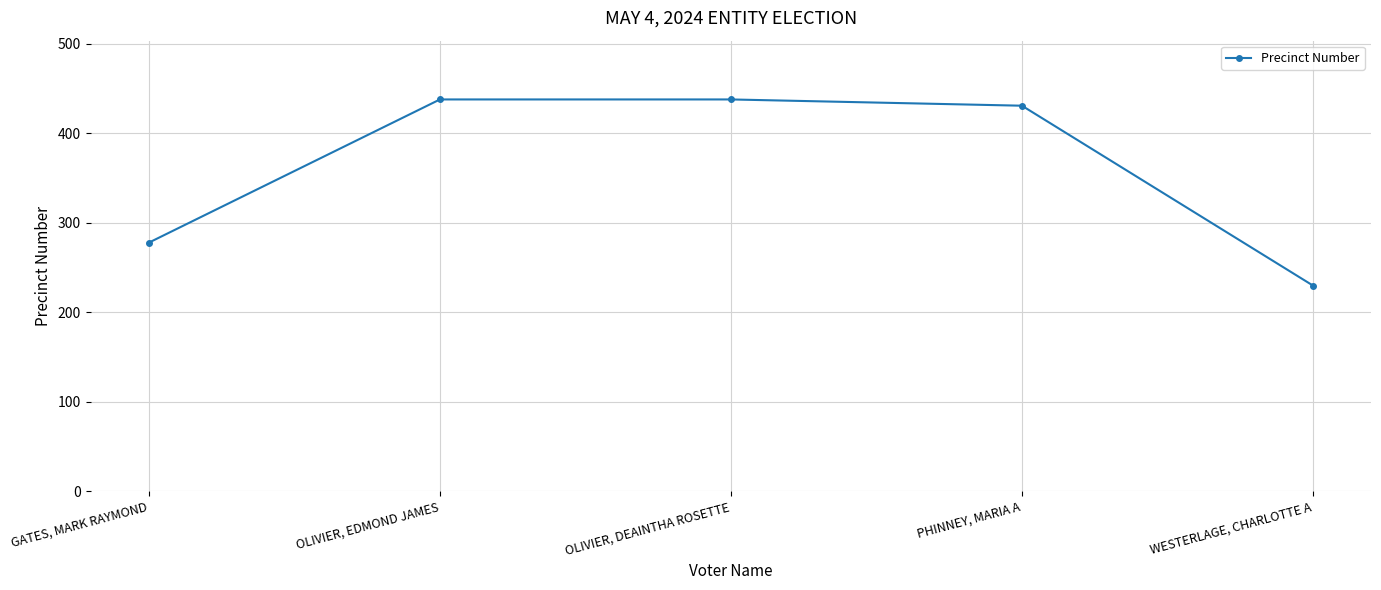

What is the difference between the values at OLIVIER, EDMOND JAMES and GATES, MARK RAYMOND?

160